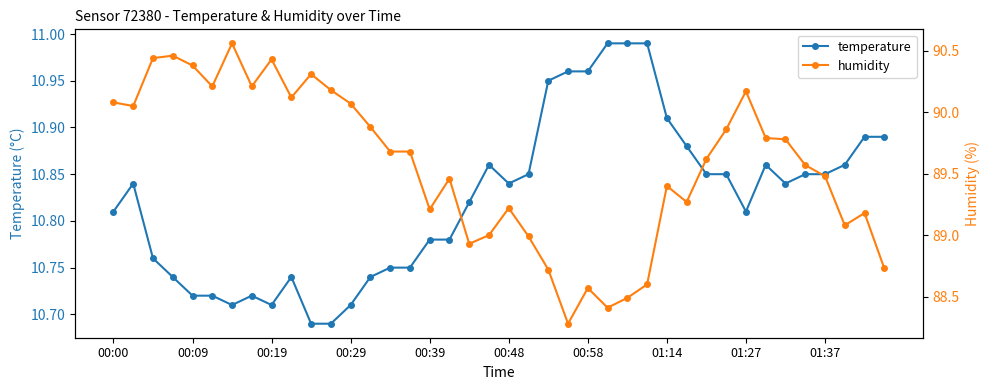

Is it true that temperature equals 18.0 at 01:14?

False